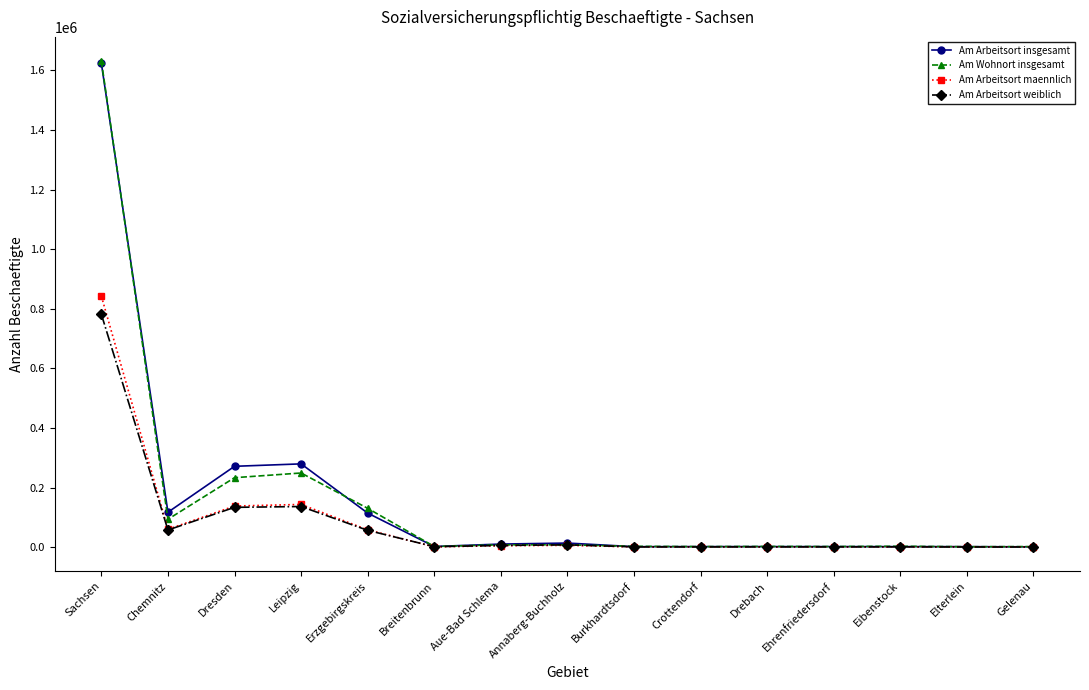

What is the average value of the Am Arbeitsort insgesamt series?

162709